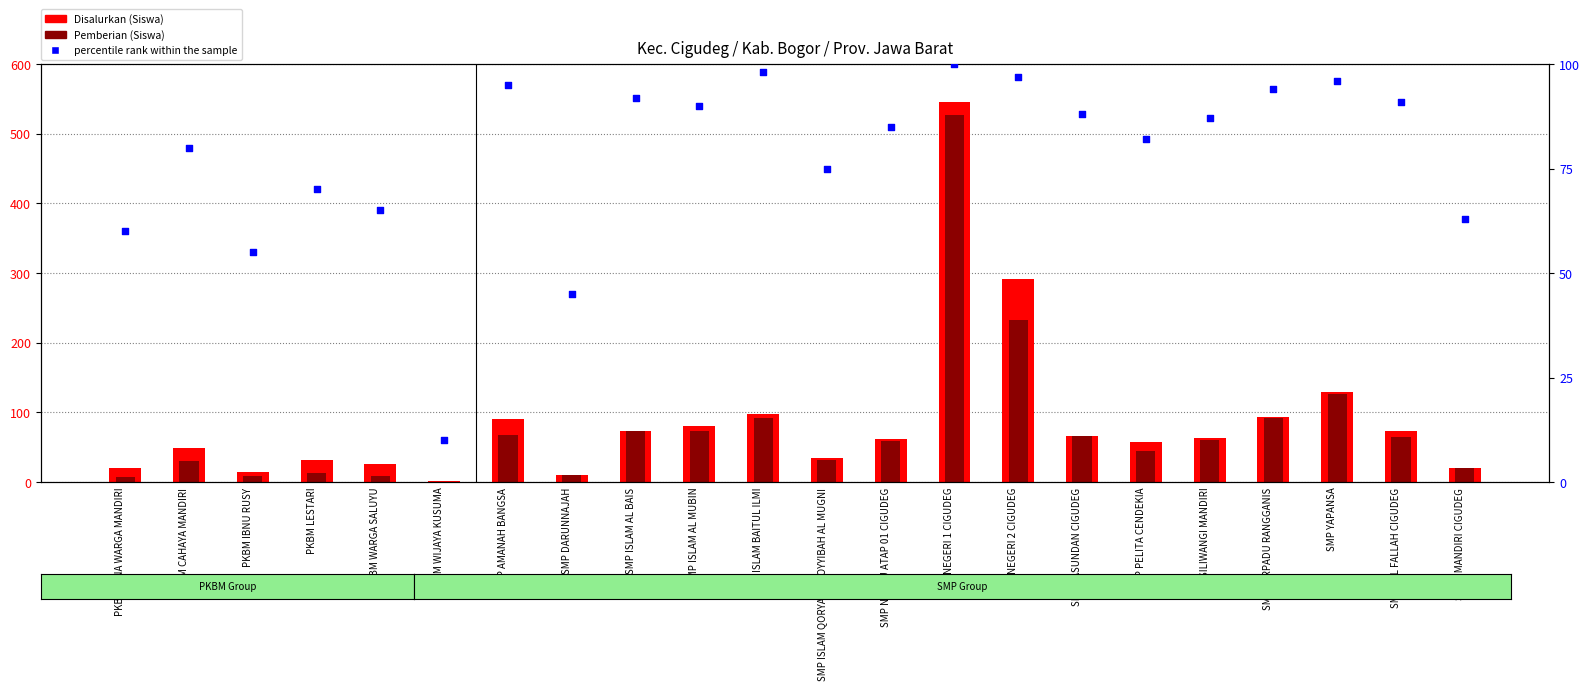

Which series has the widest spread of Y values?

Disalurkan (Siswa)